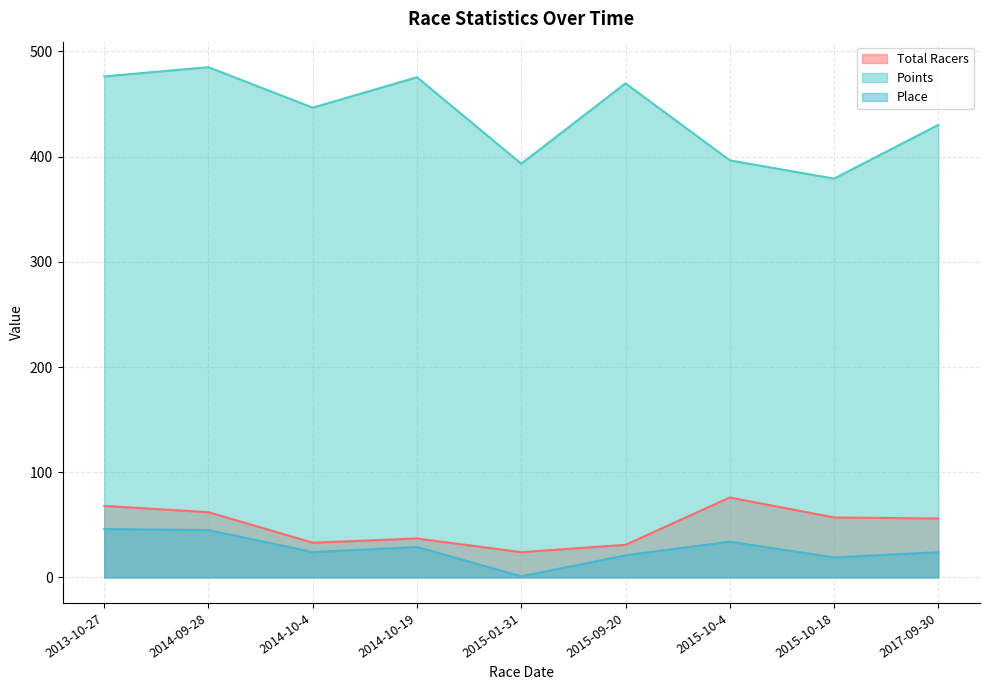

Reading right to left, what are all the values shown in this chart?

Total Racers: 2017-09-30=56.0	2015-10-18=57.0	2015-10-4=76.0	2015-09-20=31.0	2015-01-31=24.0	2014-10-19=37.0	2014-10-4=33.0	2014-09-28=62.0	2013-10-27=68.0
Points: 2017-09-30=430.2	2015-10-18=379.1	2015-10-4=396.5	2015-09-20=469.7	2015-01-31=393.3	2014-10-19=475.5	2014-10-4=446.6	2014-09-28=485.1	2013-10-27=476.3
Place: 2017-09-30=24.0	2015-10-18=19.0	2015-10-4=34.0	2015-09-20=21.0	2015-01-31=1.0	2014-10-19=29.0	2014-10-4=24.0	2014-09-28=45.0	2013-10-27=46.0